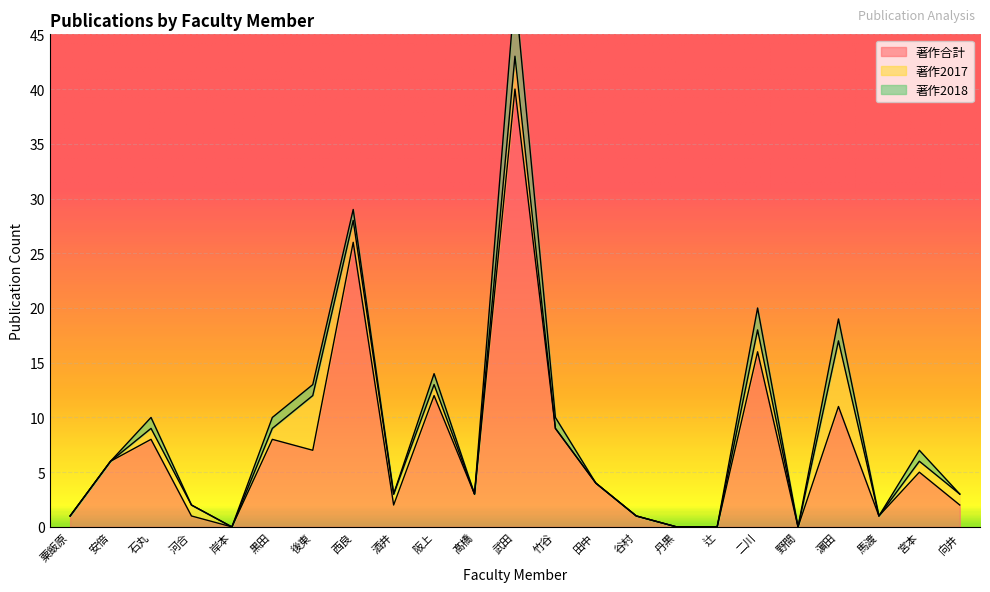

The value of 著作合計 at 髙橋 is 3. True or false?

True